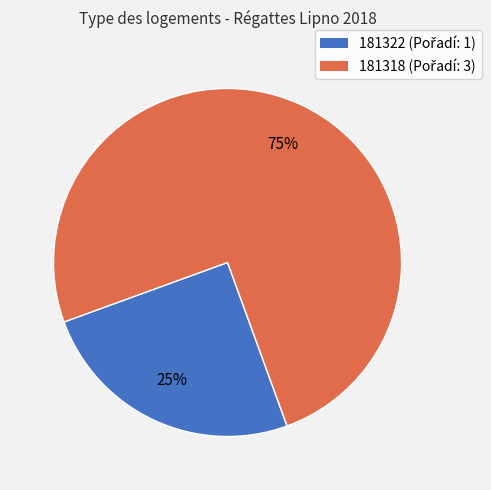

Is there any slice that represents more than half of the pie?

Yes